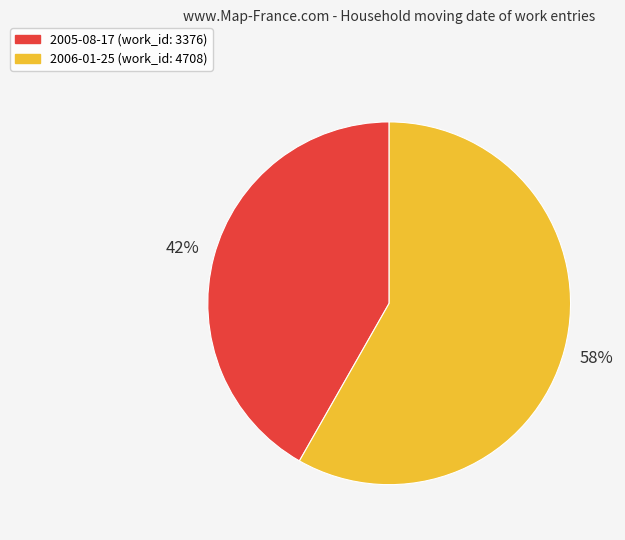

True or false: 2006-01-25 accounts for 58% of the total.

True